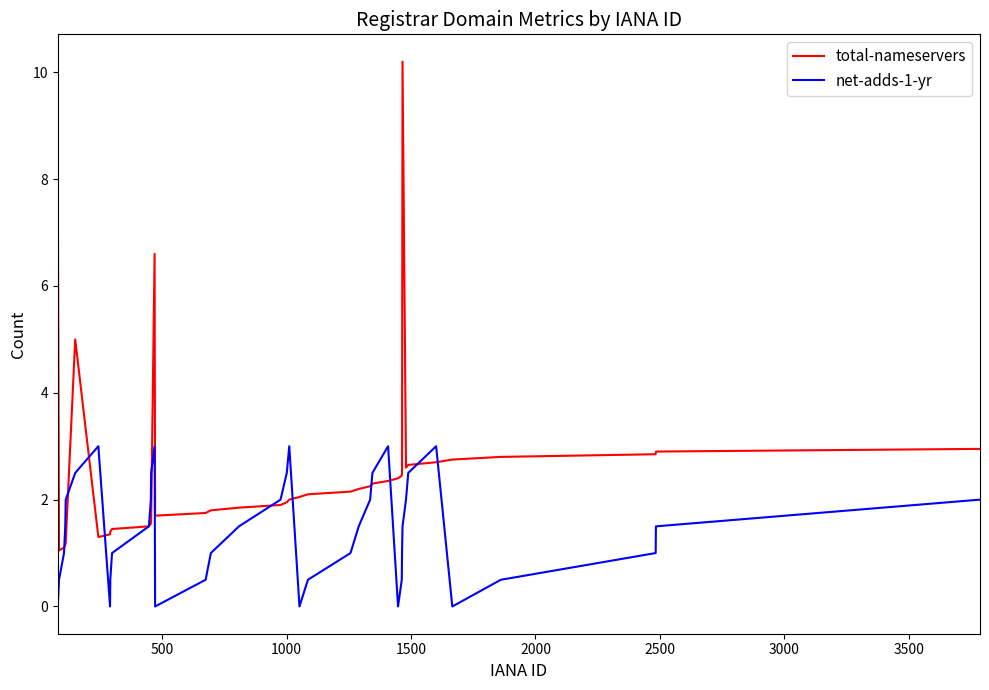

What is the difference between the maximum and minimum values in the net-adds-1-yr series?

3.0